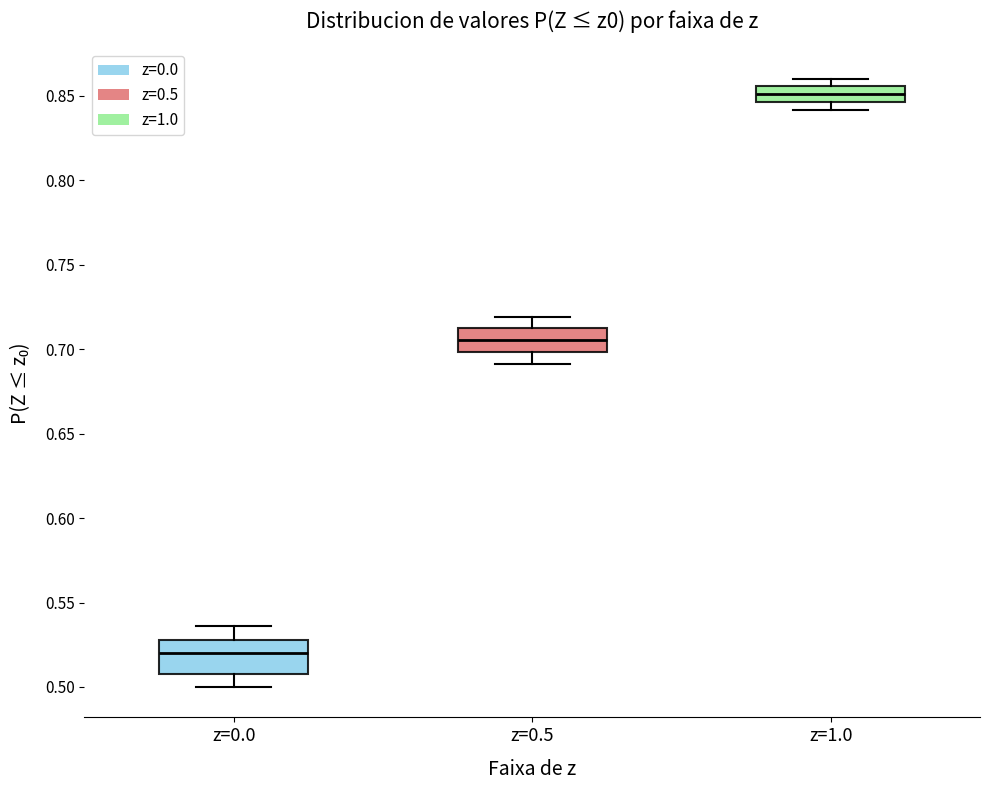

Which box is the tallest, from its lower edge to its upper edge?

z=0.0